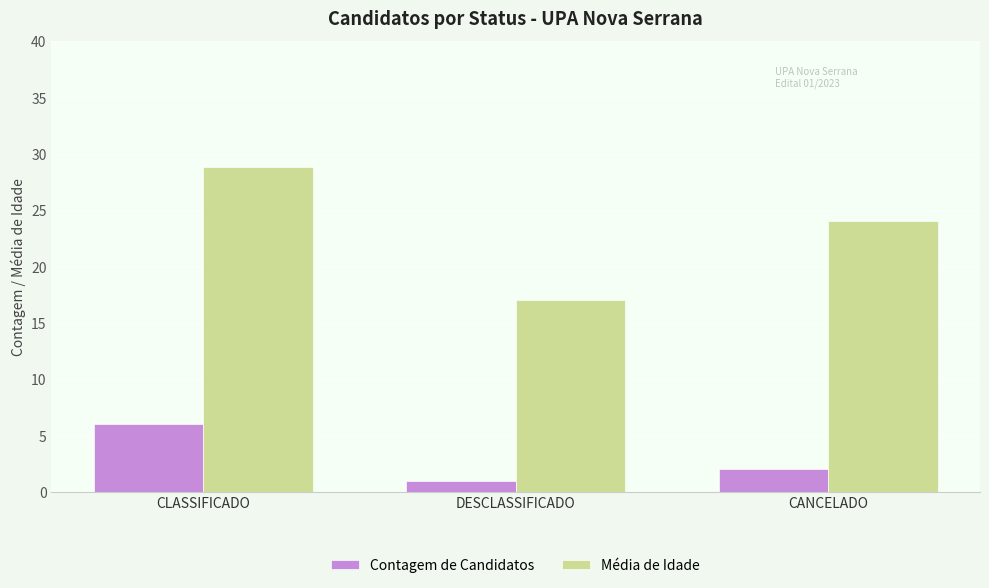

Which category has the lowest value across all series?

DESCLASSIFICADO